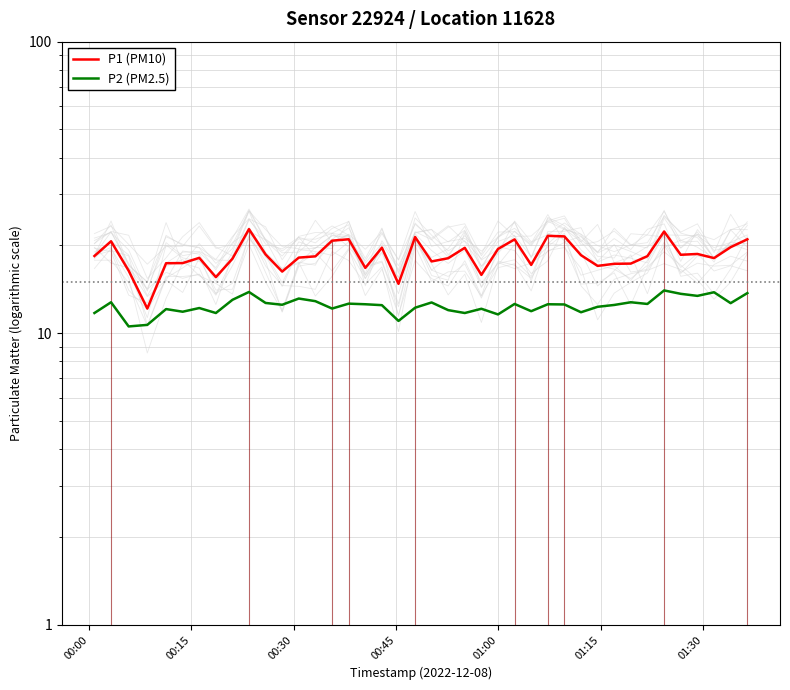

Which series has the widest spread of values?

P1 (PM10)